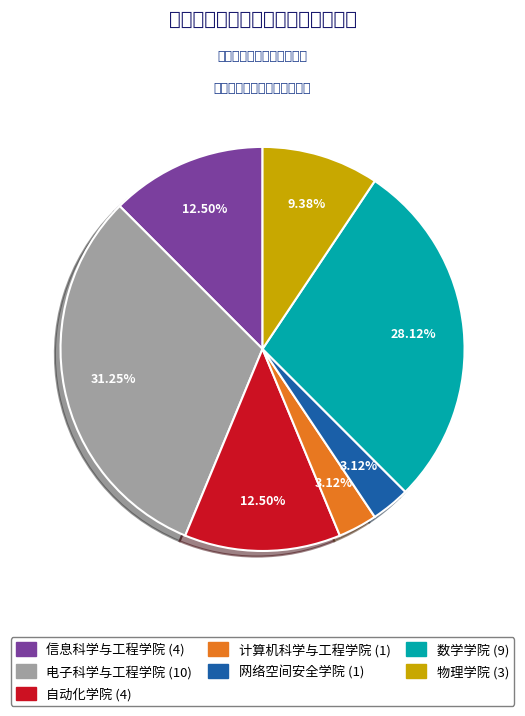

What percentage is the 计算机科学与工程学院 slice, to the nearest percent?

3%